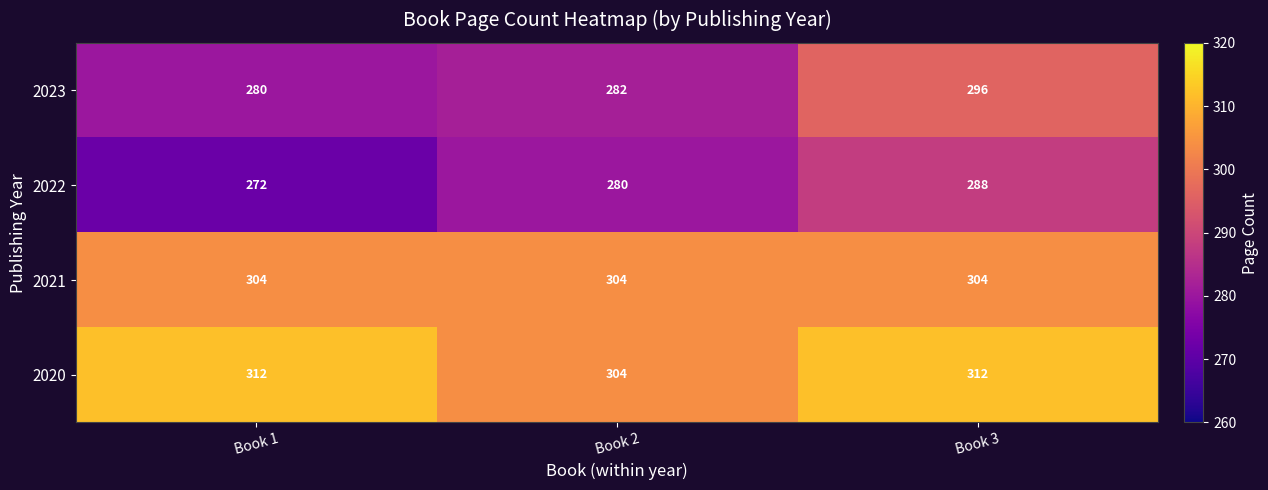

List the series in order of their overall mean, highest first.

2020, 2021, 2023, 2022